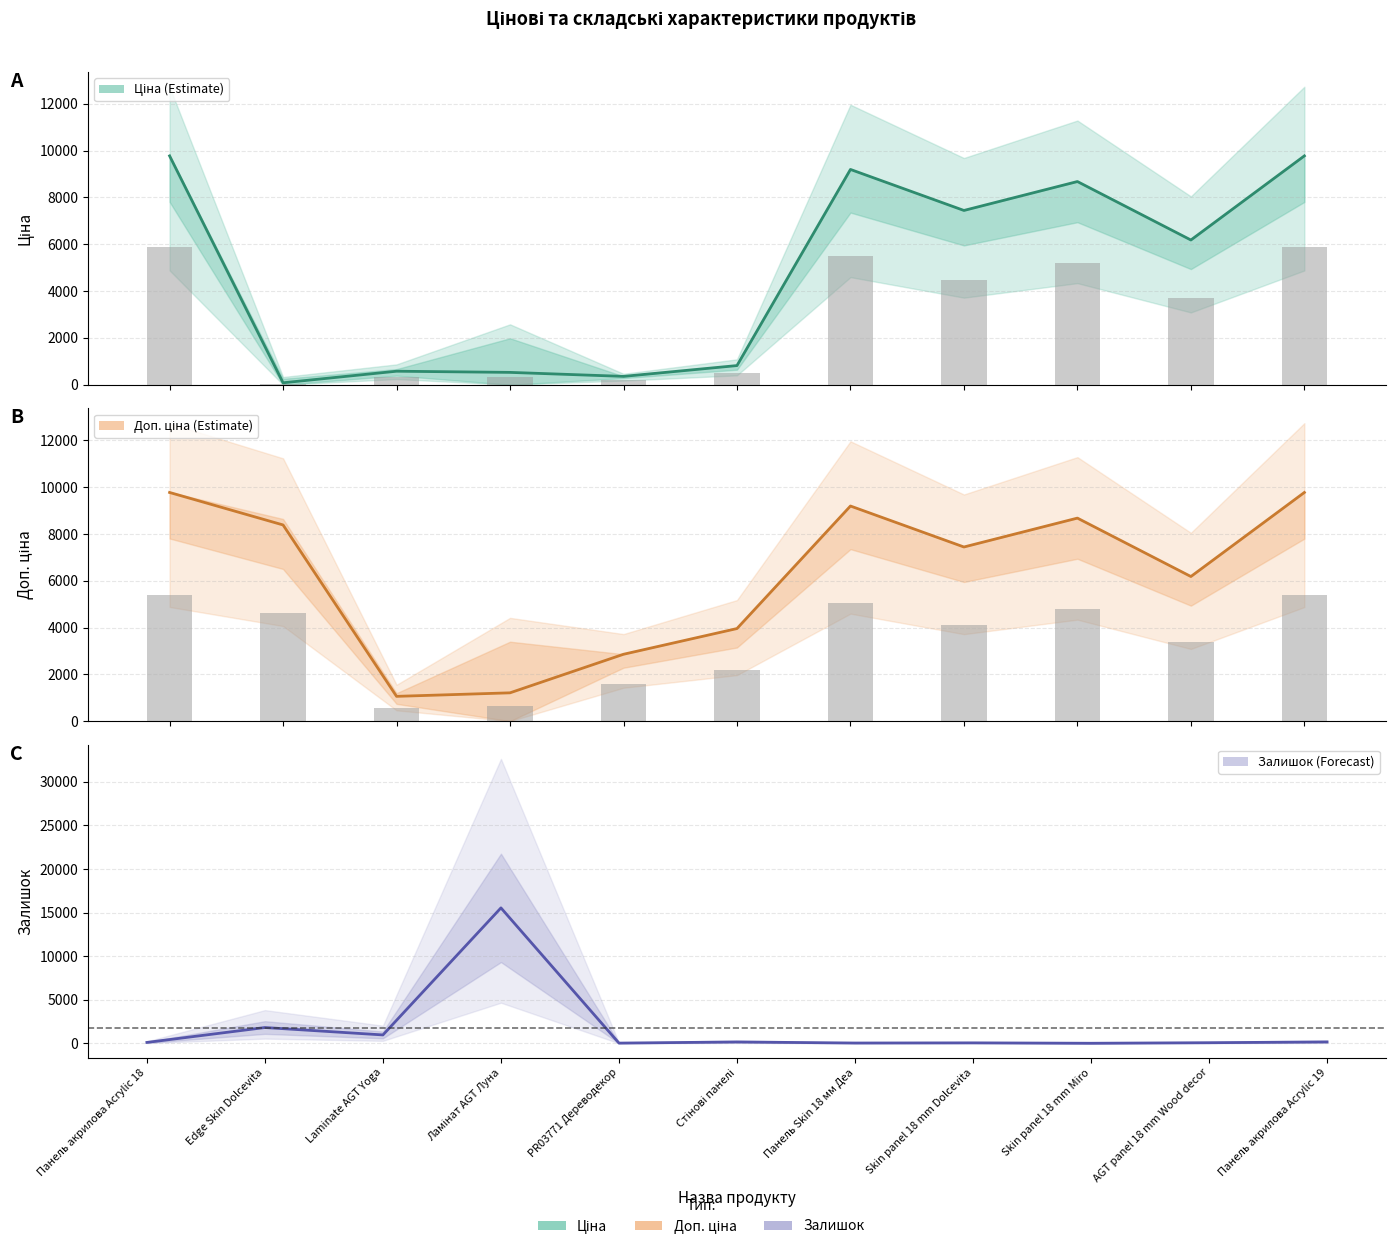

List the series in order of their overall mean, highest first.

Доп. ціна, Ціна, Залишок